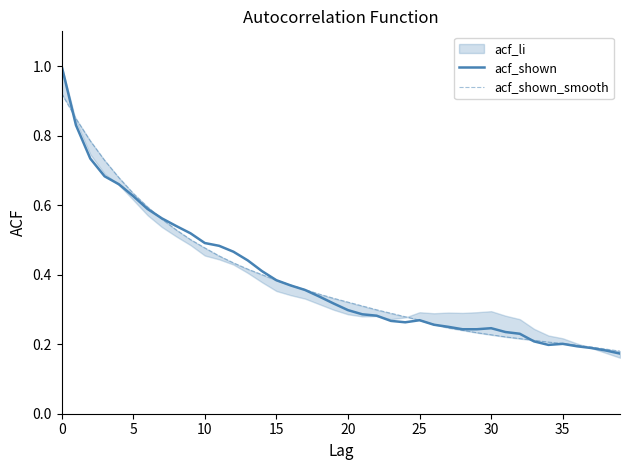

Which series has the widest spread of values?

acf_shown